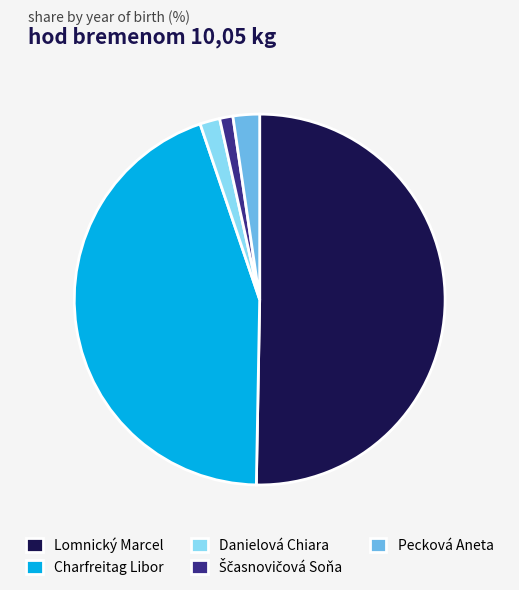

Is the sum of Charfreitag Libor and Lomnický Marcel greater than half?

Yes